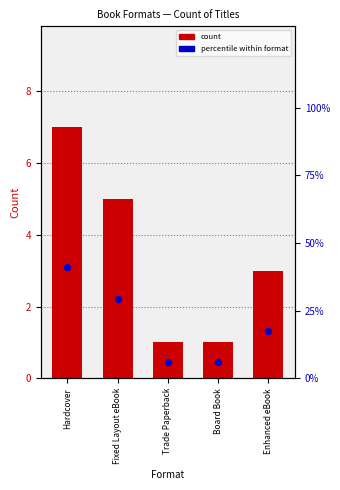

What is the total value across all series at Enhanced eBook?

20.6